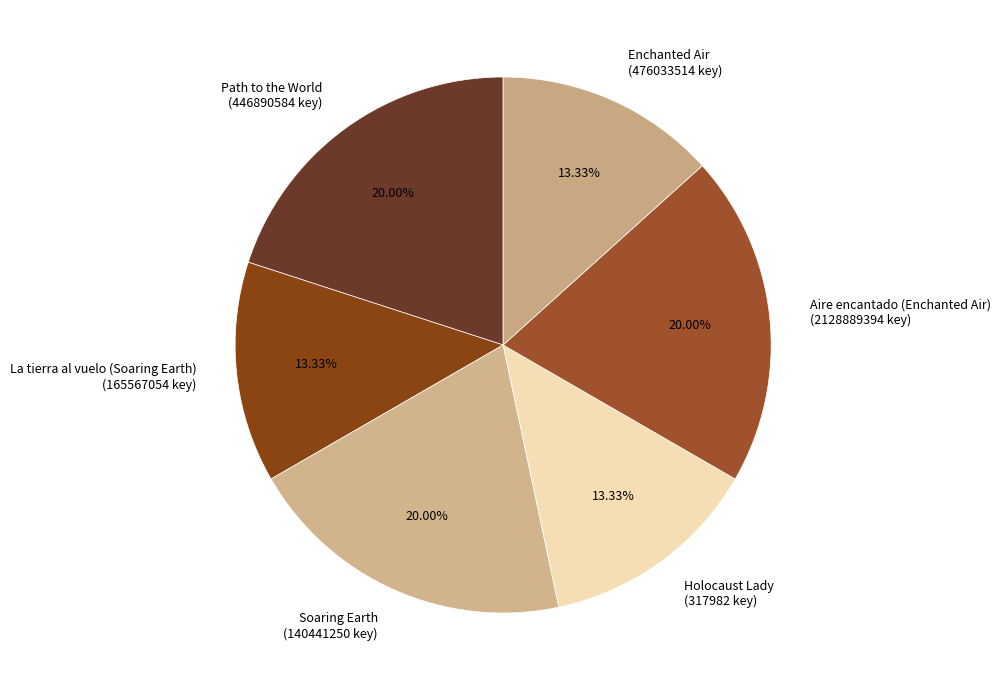

Approximately how many times larger is the value at Path to the World (446890584 key) compared to Enchanted Air (476033514 key)?

1.5